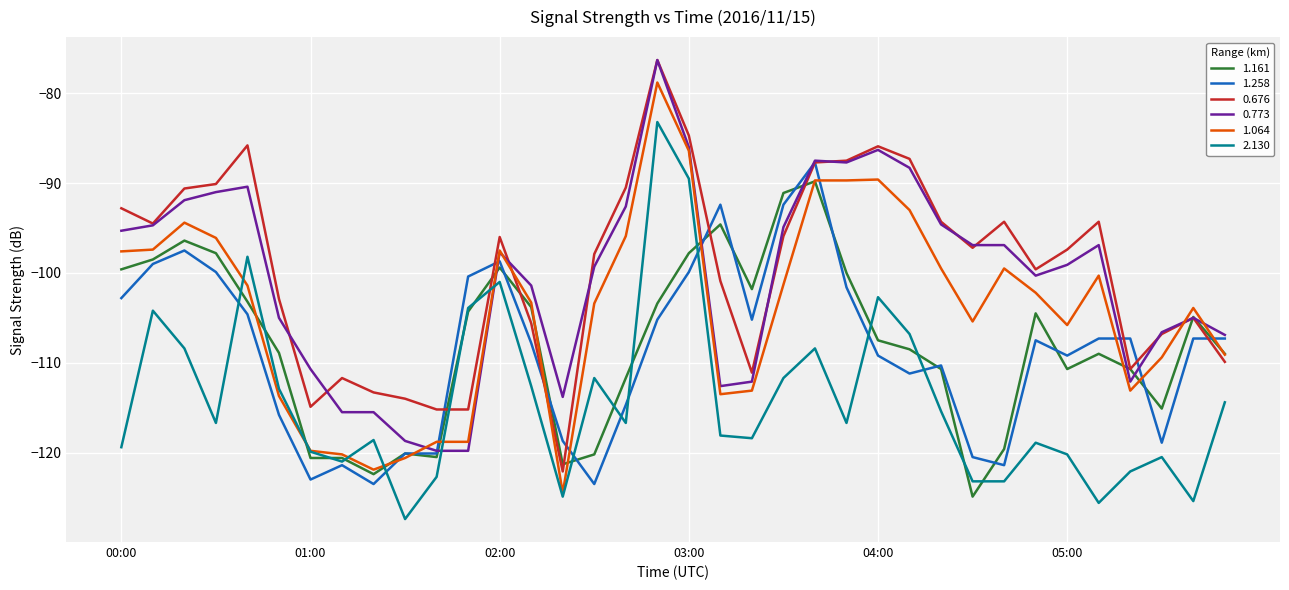

What is the maximum value shown in the chart?

-76.3